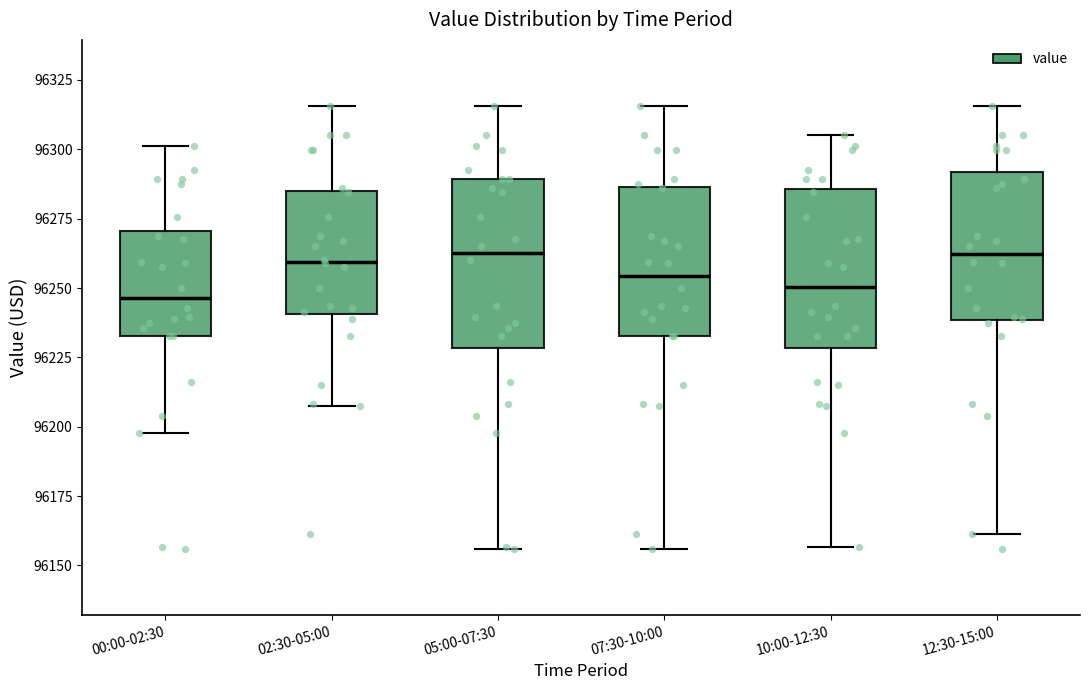

Reading left to right, transcribe this box plot: for each box, give where its median line is, the range the box spans, and where its two whiskers end, as read against the y-axis. The values are not printed on the chart, so give them approximately, as read against the axis.

00:00-02:30: median 96245, box 96235 to 96270, whiskers 96200 to 96300
02:30-05:00: median 96260, box 96240 to 96285, whiskers 96210 to 96315
05:00-07:30: median 96265, box 96230 to 96290, whiskers 96155 to 96315
07:30-10:00: median 96255, box 96235 to 96285, whiskers 96155 to 96315
10:00-12:30: median 96250, box 96230 to 96285, whiskers 96155 to 96305
12:30-15:00: median 96260, box 96240 to 96290, whiskers 96160 to 96315